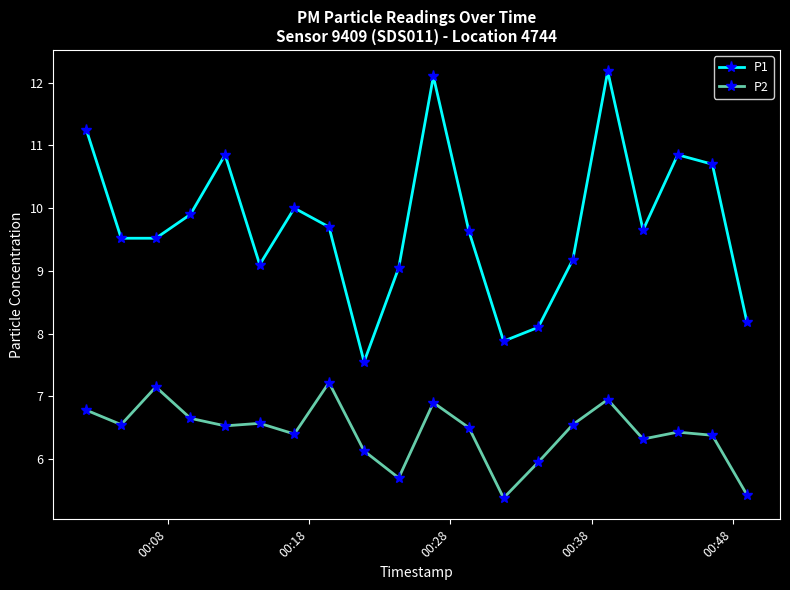

What is the difference between the second highest and minimum values in the P2 series?

1.8